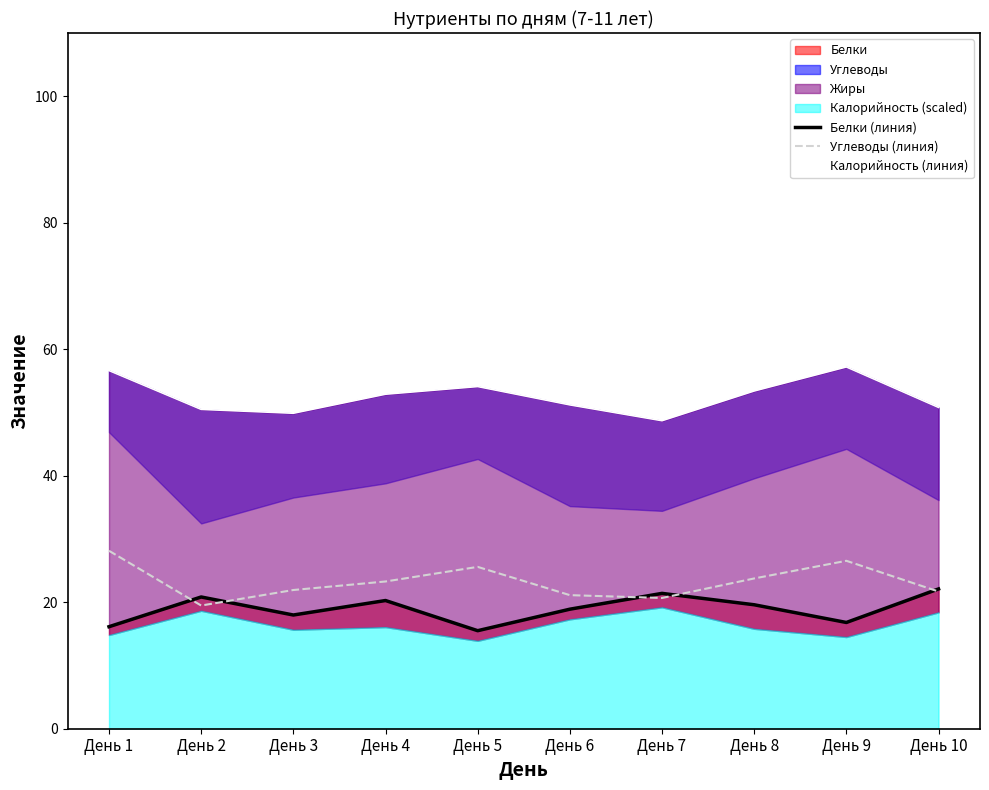

What is the minimum value for Калорийность (линия)?

48.7